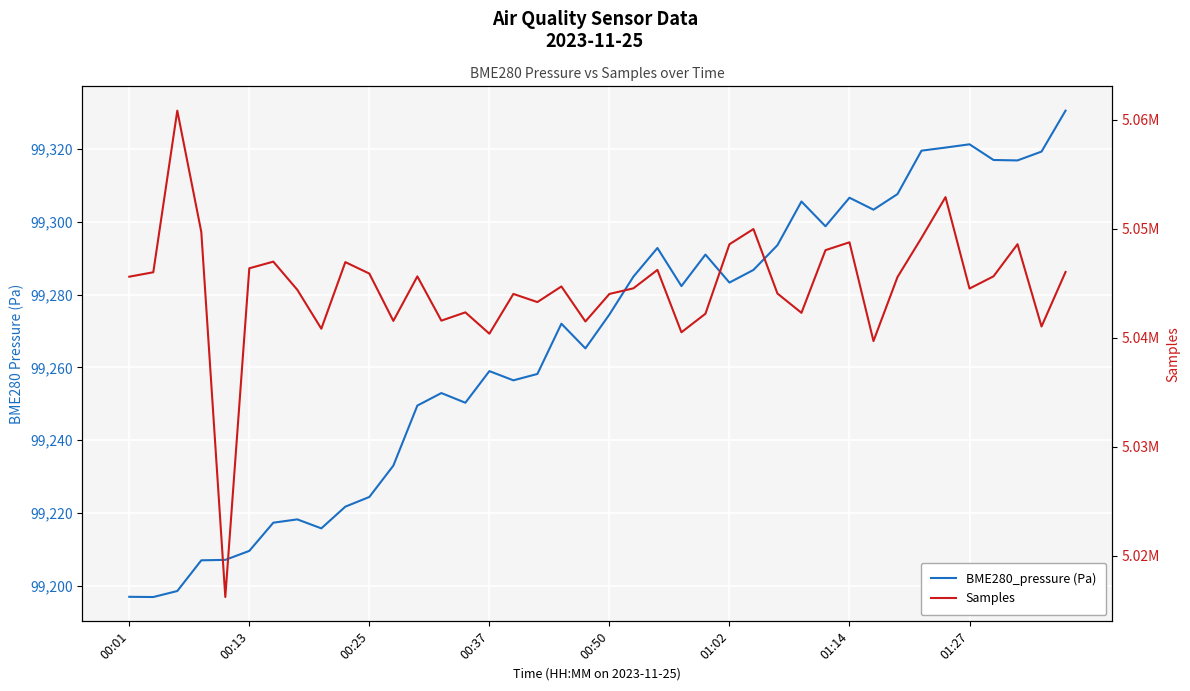

True or false: BME280_pressure (Pa) and Samples cross at least once.

False